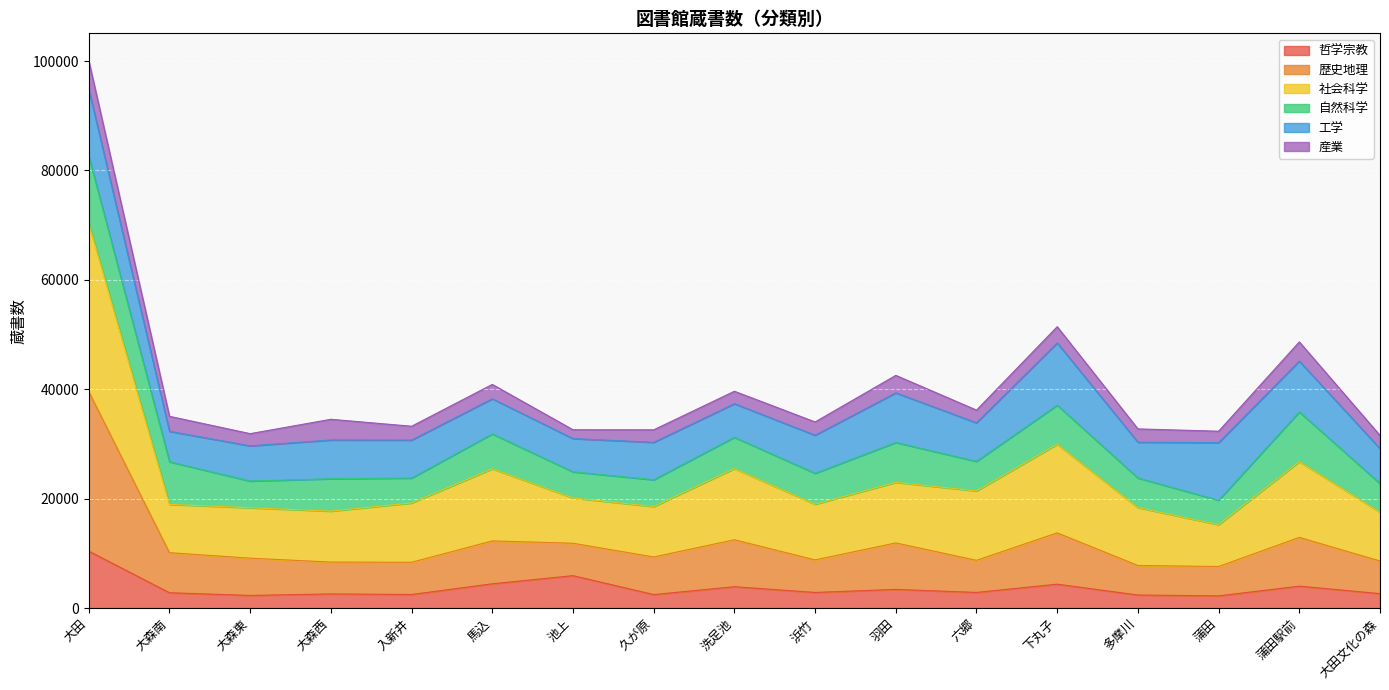

What is the difference between the 社会科学 values at 羽田 and 六郷?

1568